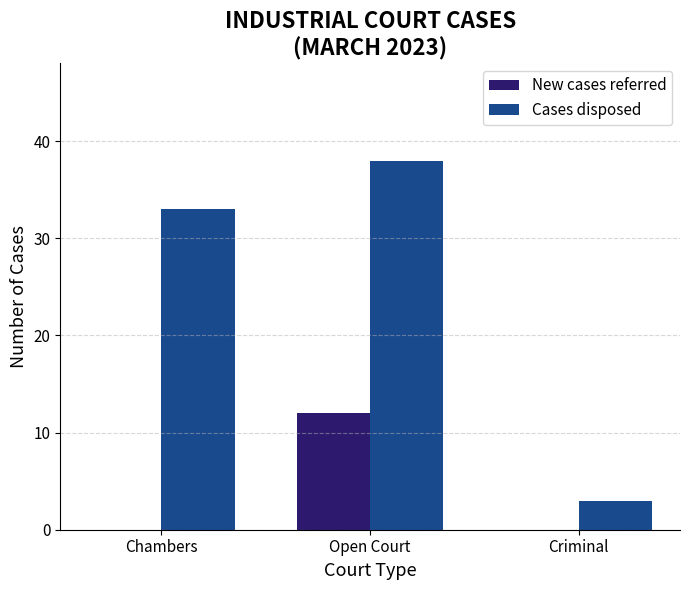

Which series changed the most between Chambers and Criminal?

Cases disposed